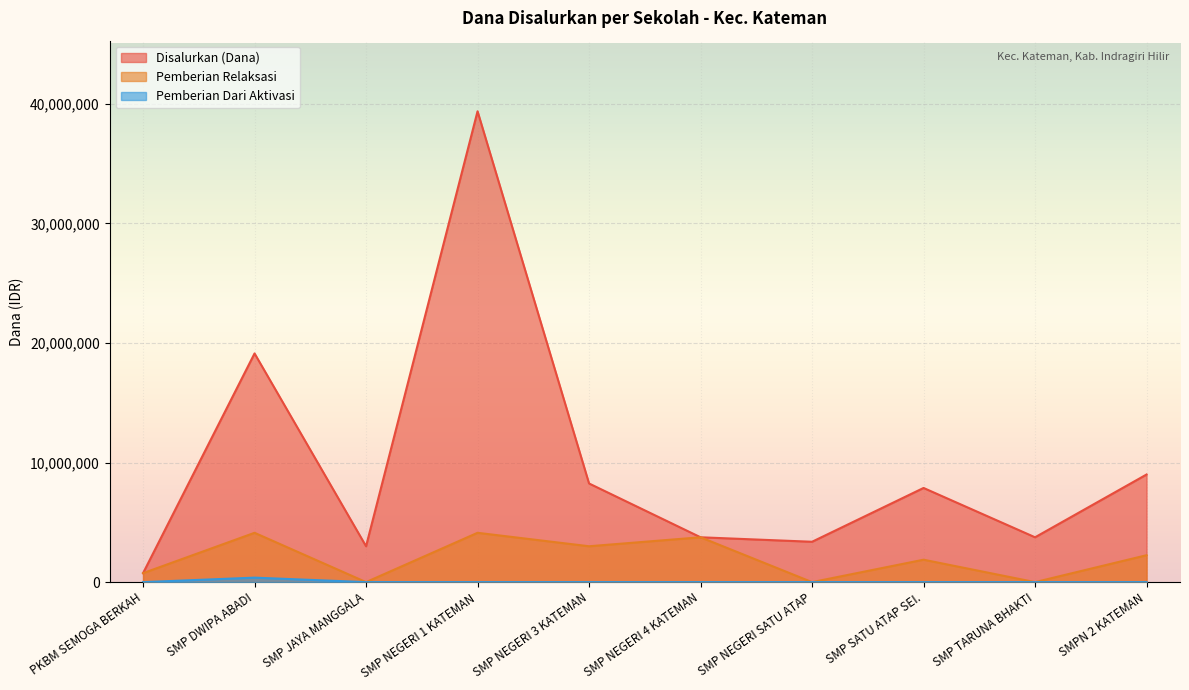

Is it true that Pemberian Relaksasi equals 4125000 at SMP DWIPA ABADI?

True